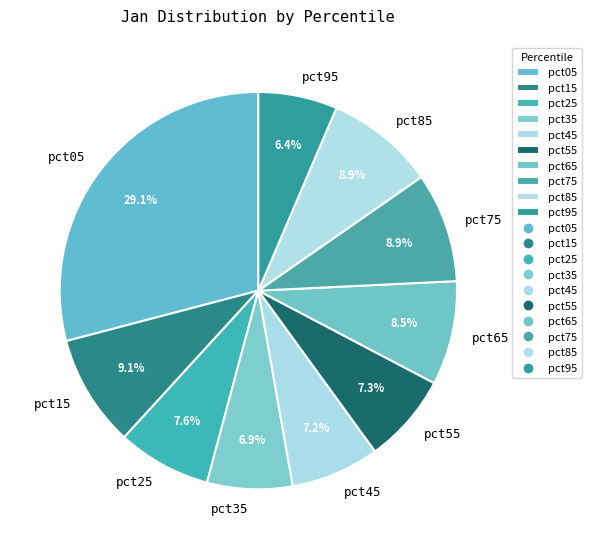

What percentage is the pct95 slice, to the nearest percent?

6%